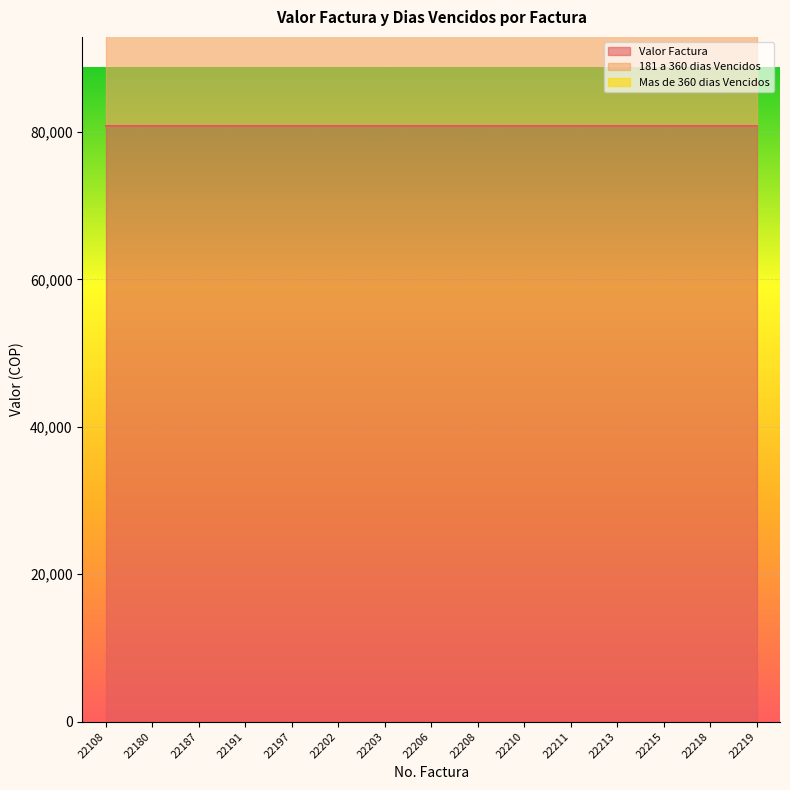

True or false: Valor Factura and Mas de 360 dias Vencidos cross at least once.

False